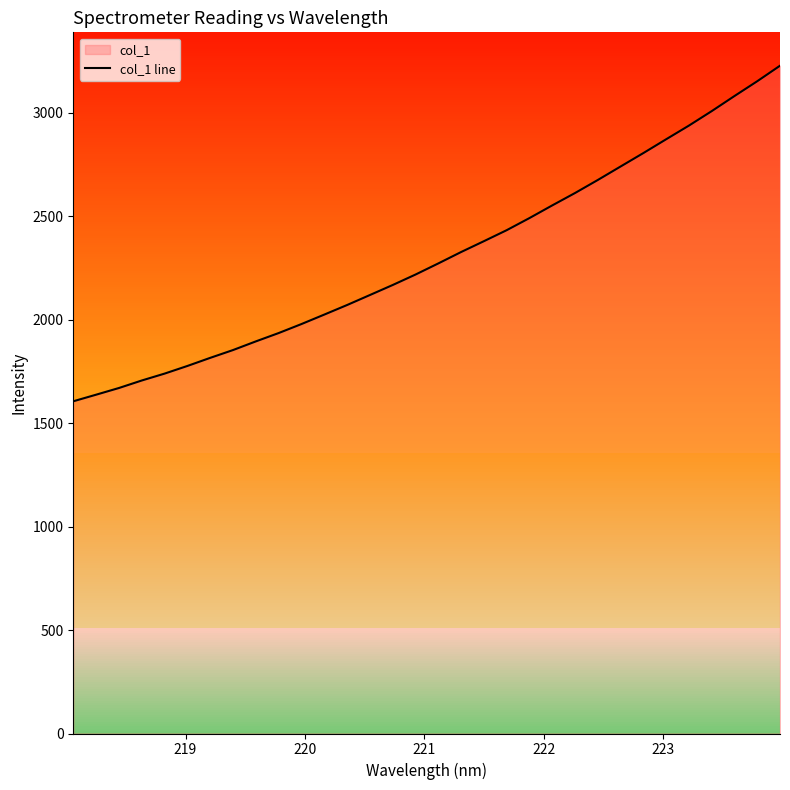

The chart shows a value of 4042.3 at 27. True or false?

False